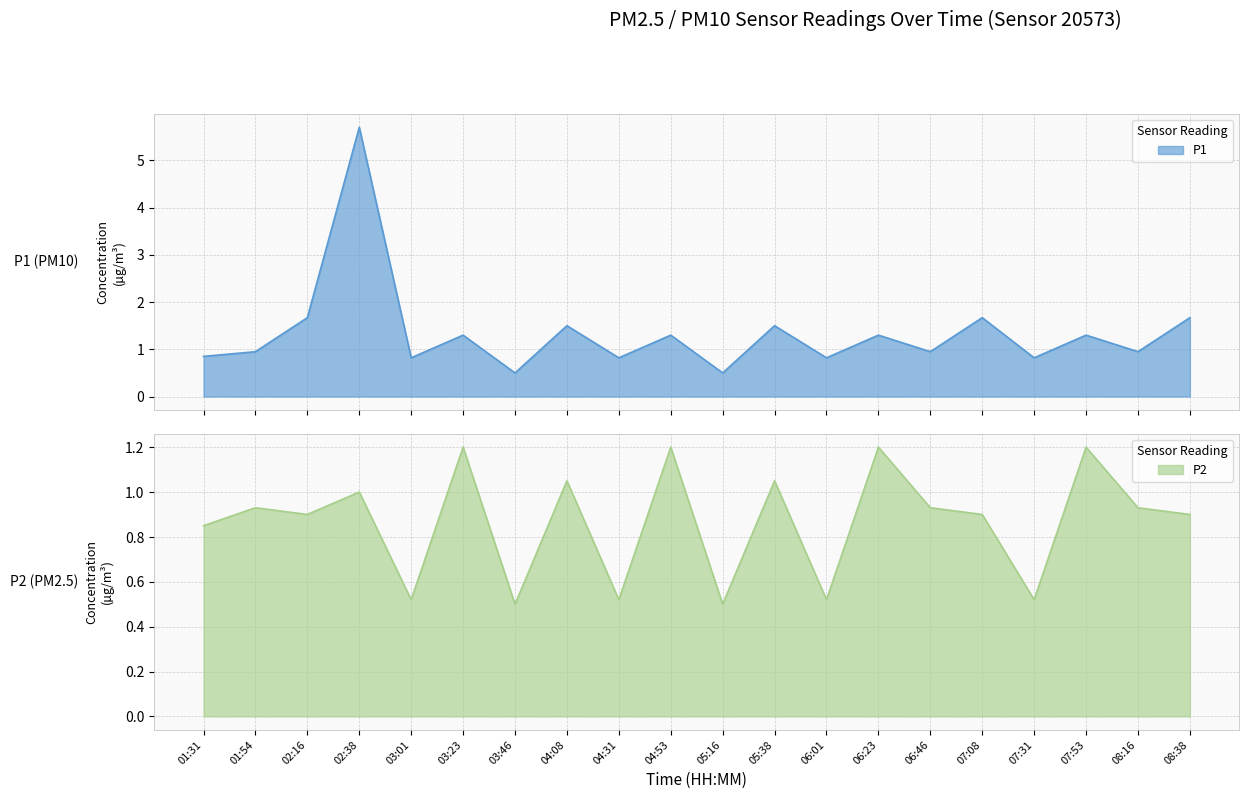

Does the chart display data point markers on the line(s)?

No